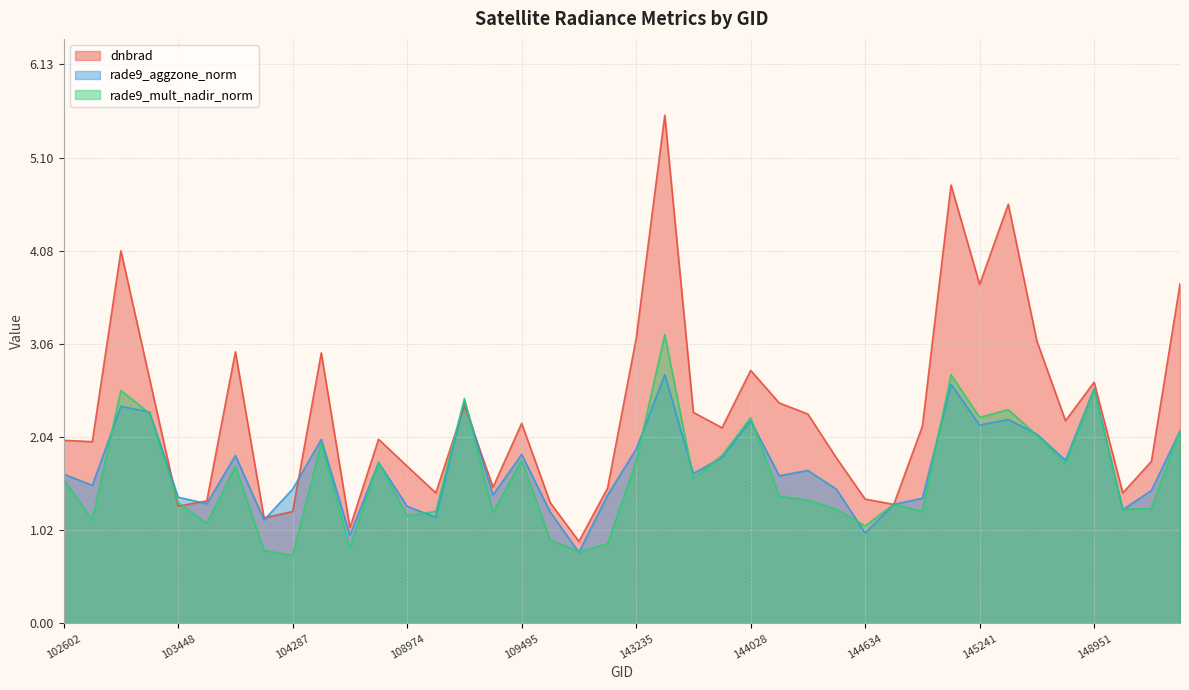

What are all the series names shown in the legend?

dnbrad, rade9_aggzone_norm, rade9_mult_nadir_norm